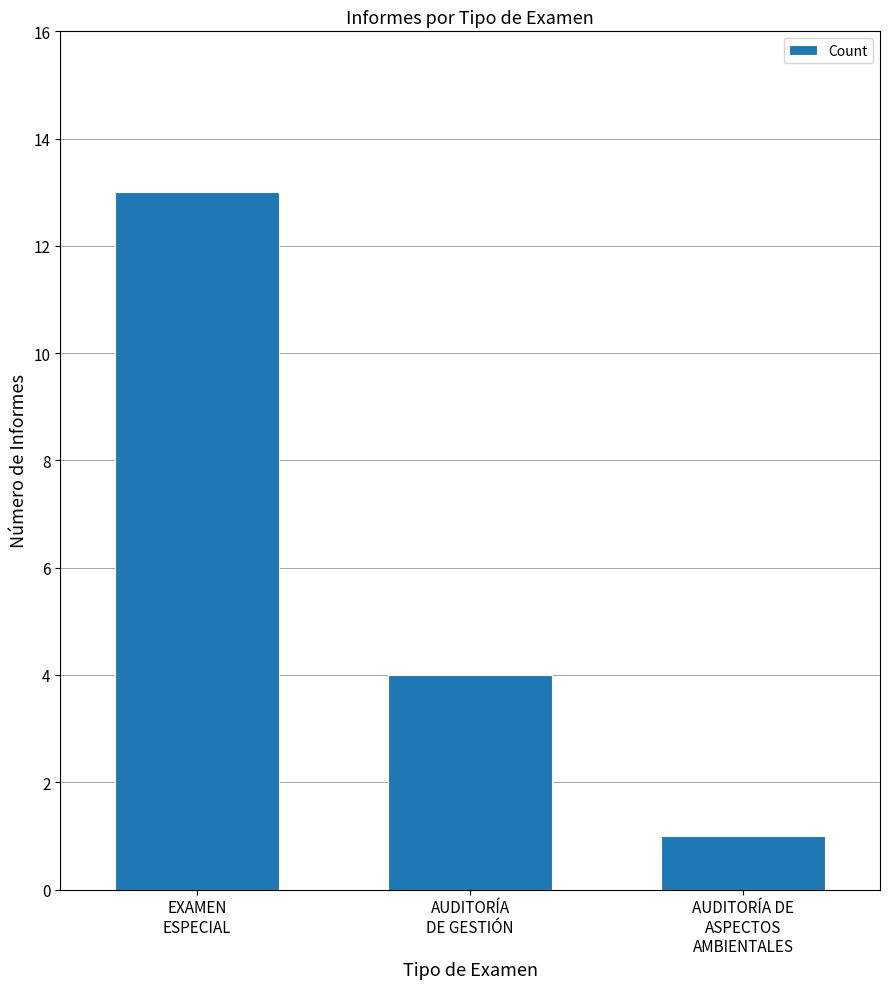

At which label does the data first exceed 4?

EXAMEN
ESPECIAL